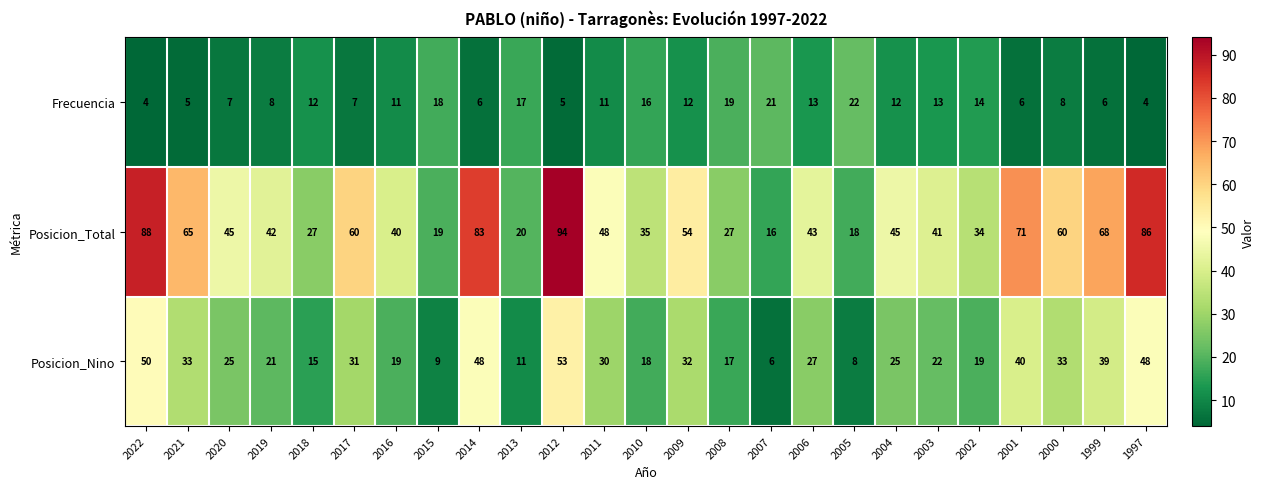

The value of Frecuencia at 2003 is 13. True or false?

True